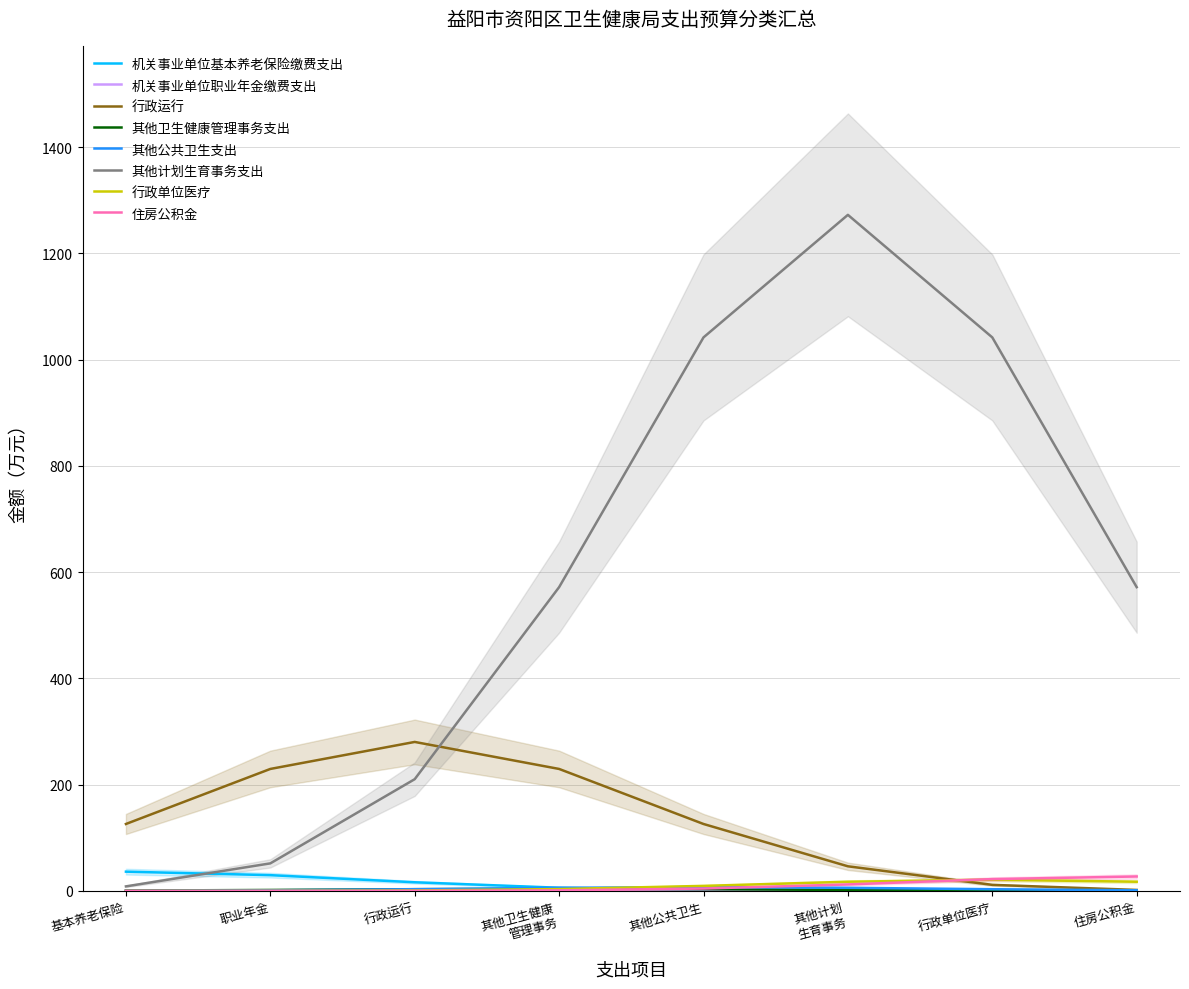

What position from the left is 机关事业单位基本养老保险缴费支出?

1